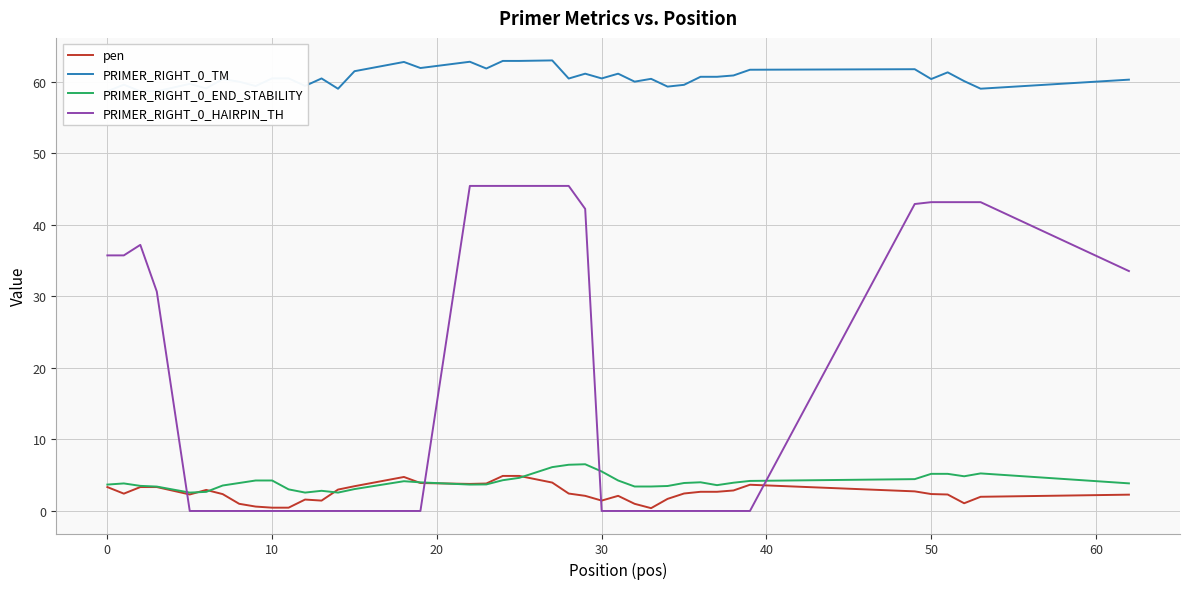

True or false: PRIMER_RIGHT_0_TM and PRIMER_RIGHT_0_END_STABILITY cross at least once.

False